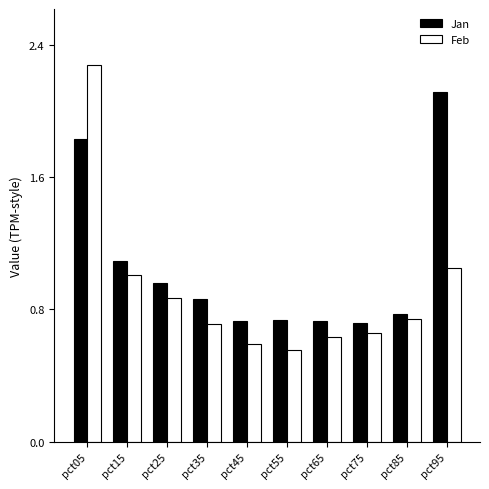

What is the difference between the maximum and second lowest values in the Jan series?

1.4